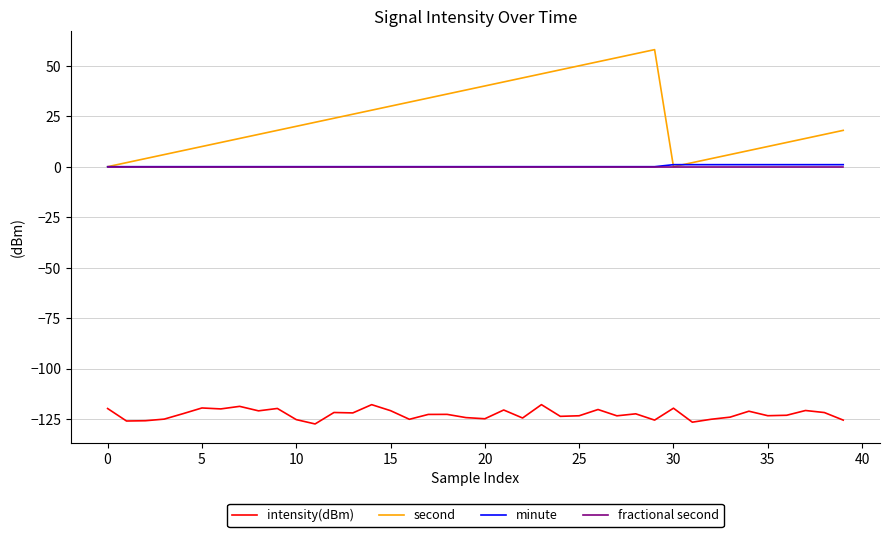

True or false: intensity(dBm) and fractional second intersect in this chart.

False